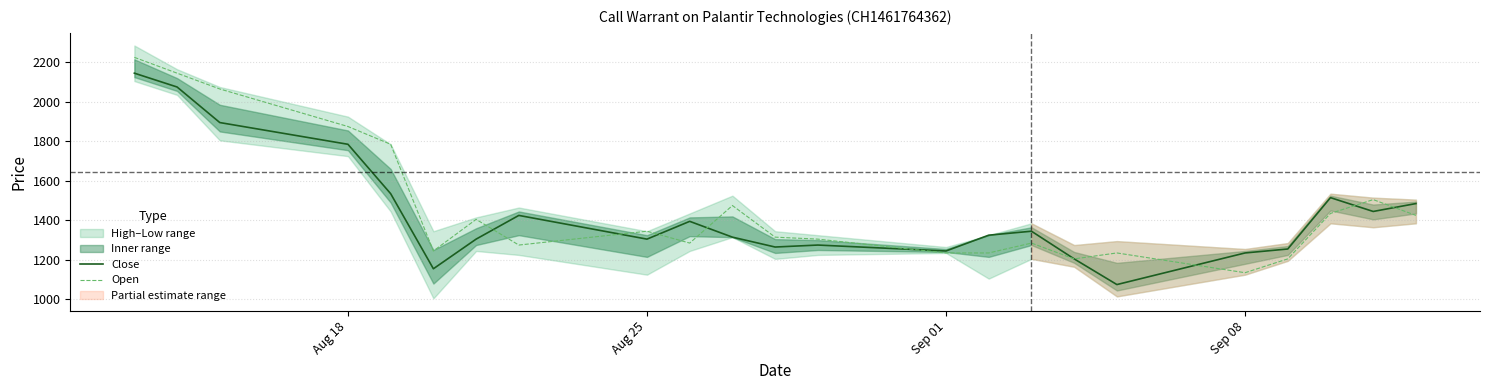

Rank the series by their maximum value, from highest to lowest.

Open, Close